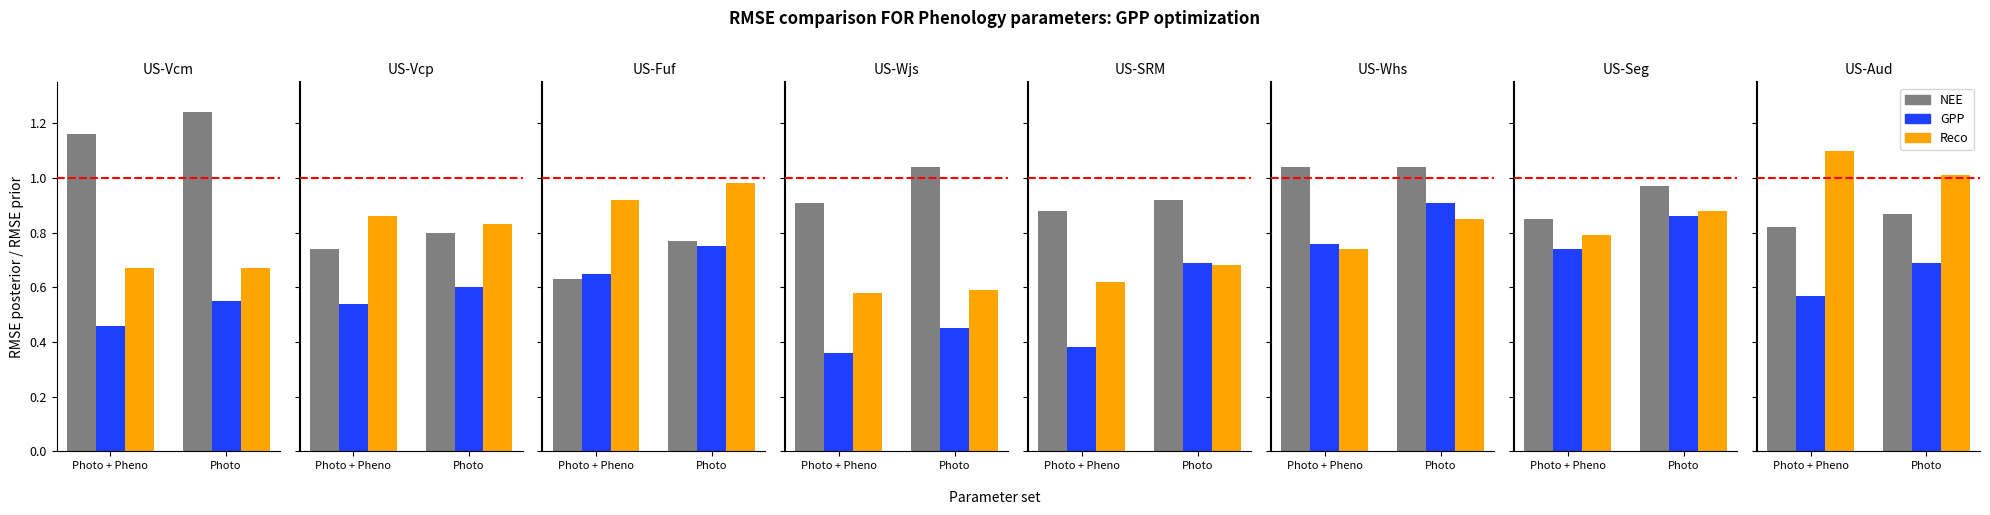

Which category has the lowest value in the GPP series?

Photo + Pheno